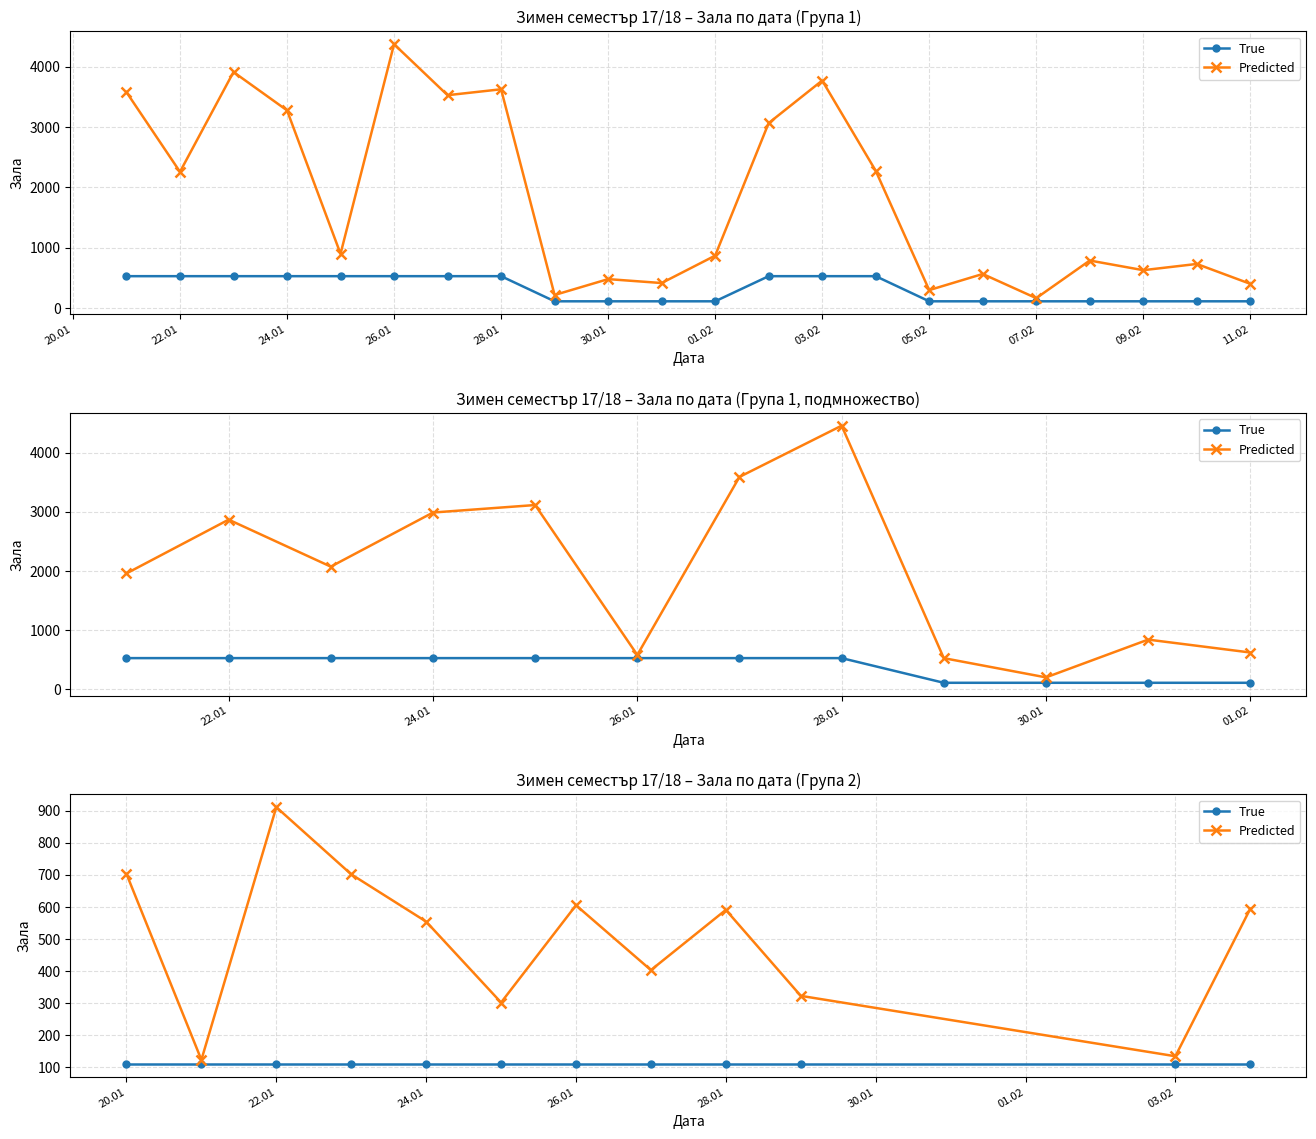

True or false: True and Predicted cross at least once.

False